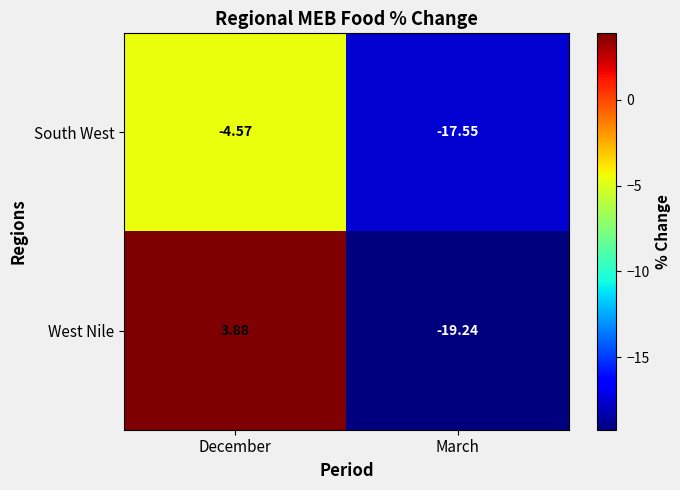

Which series has the largest total across all categories?

West Nile